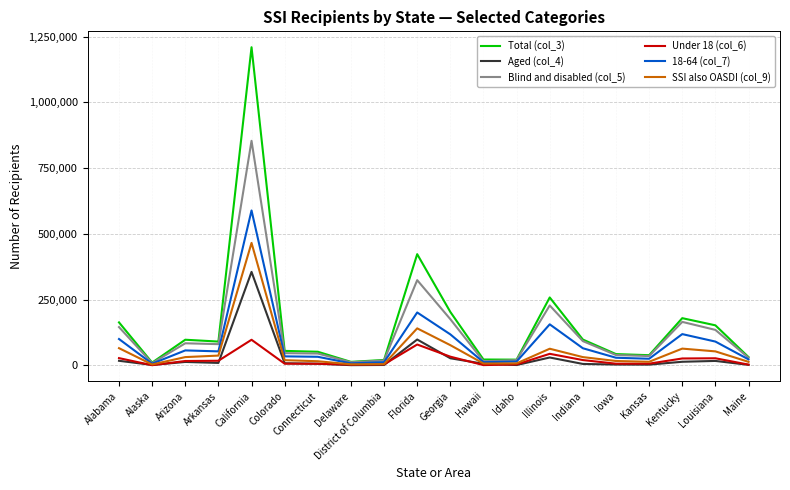

What is the maximum value for SSI also OASDI (col_9)?

466036